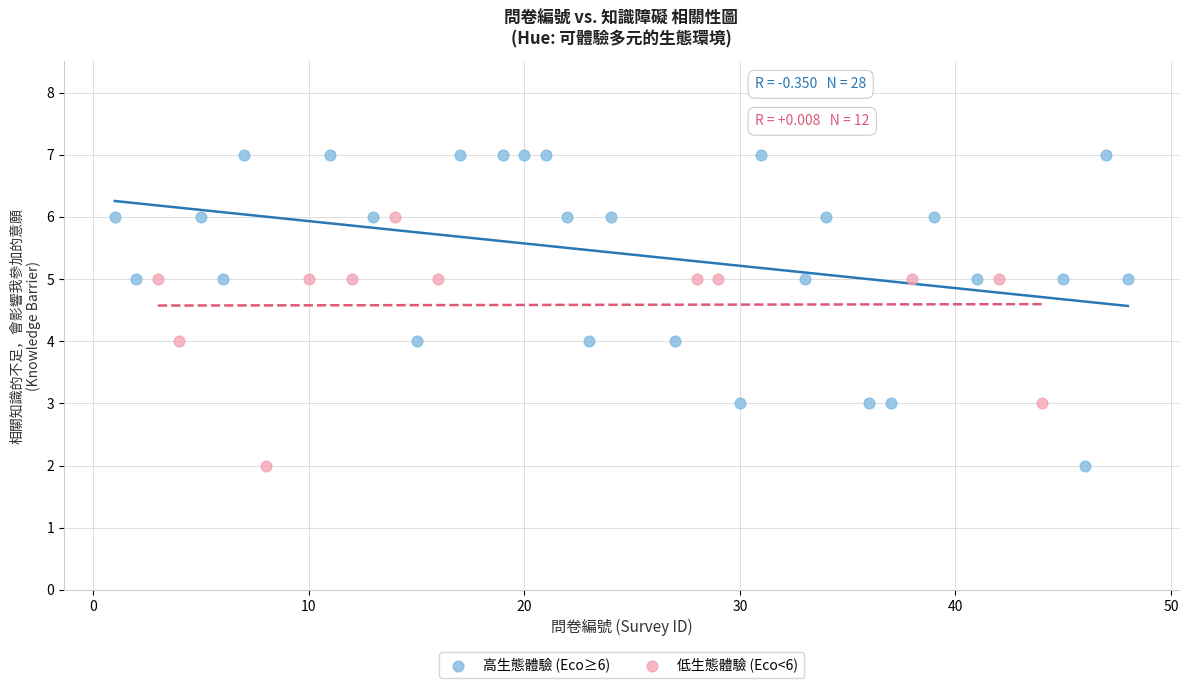

Which series contains the highest Y value?

高生態體驗 (Eco≥6)